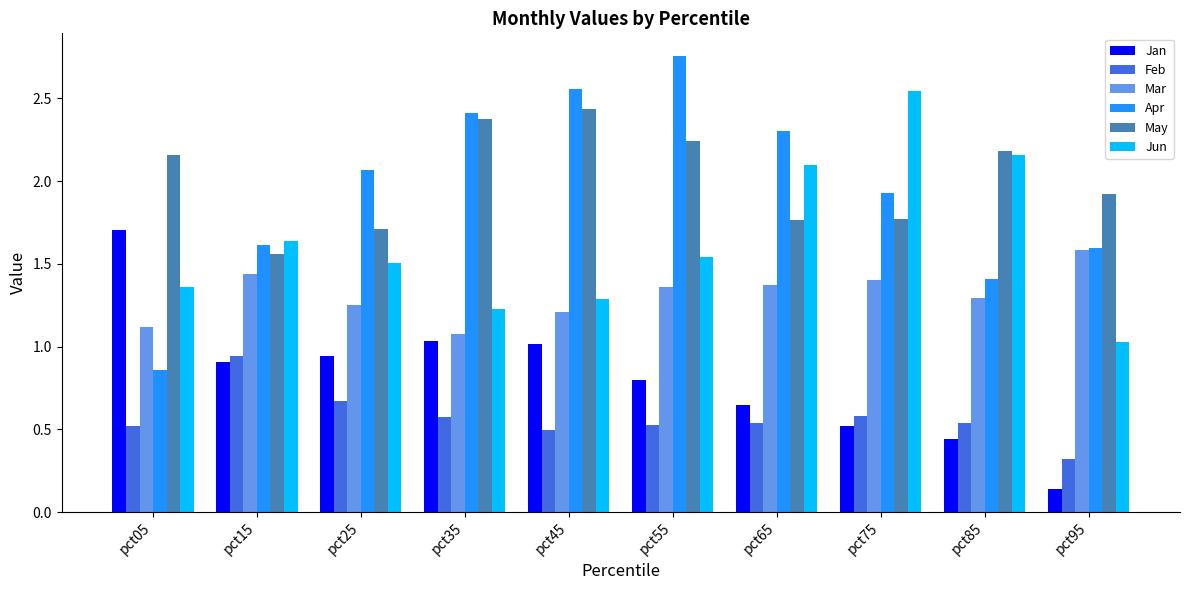

At how many categories does at least one series exceed 0?

10